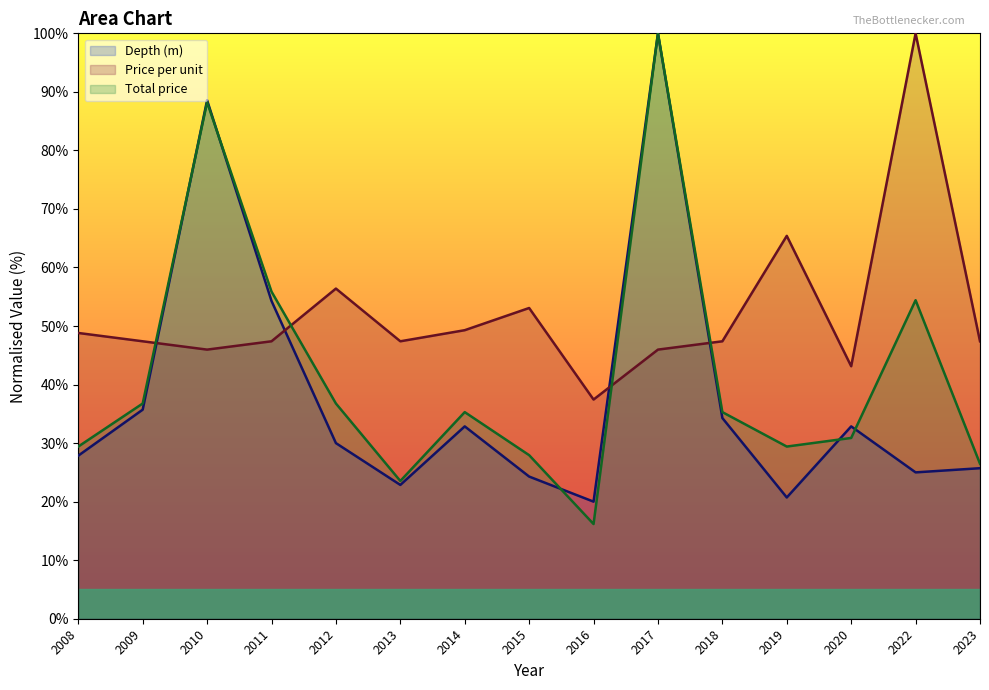

Where do Total price and Depth (m) first cross each other?

2009 and 2010